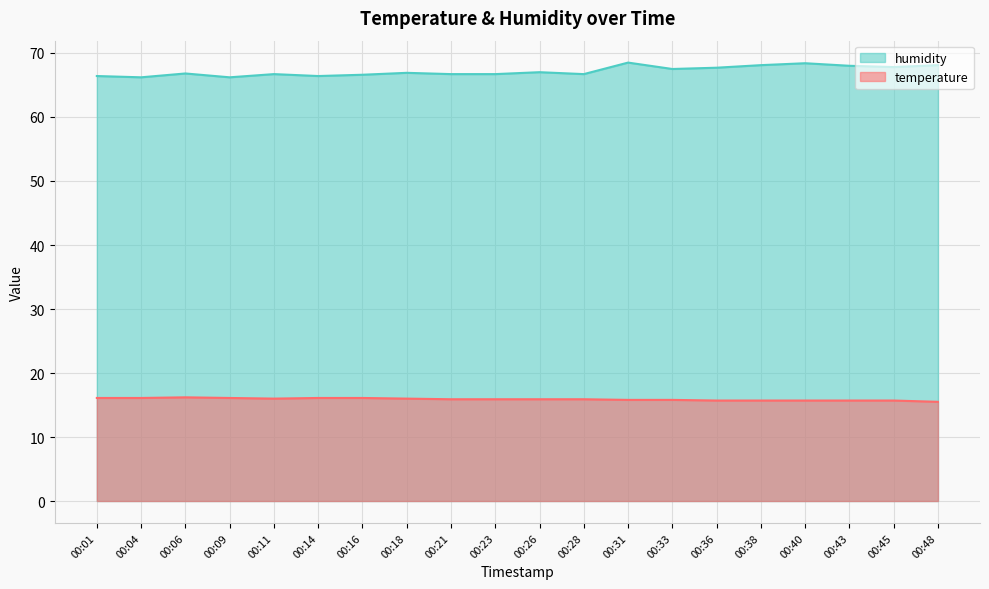

How many categories are shown in the chart?

20